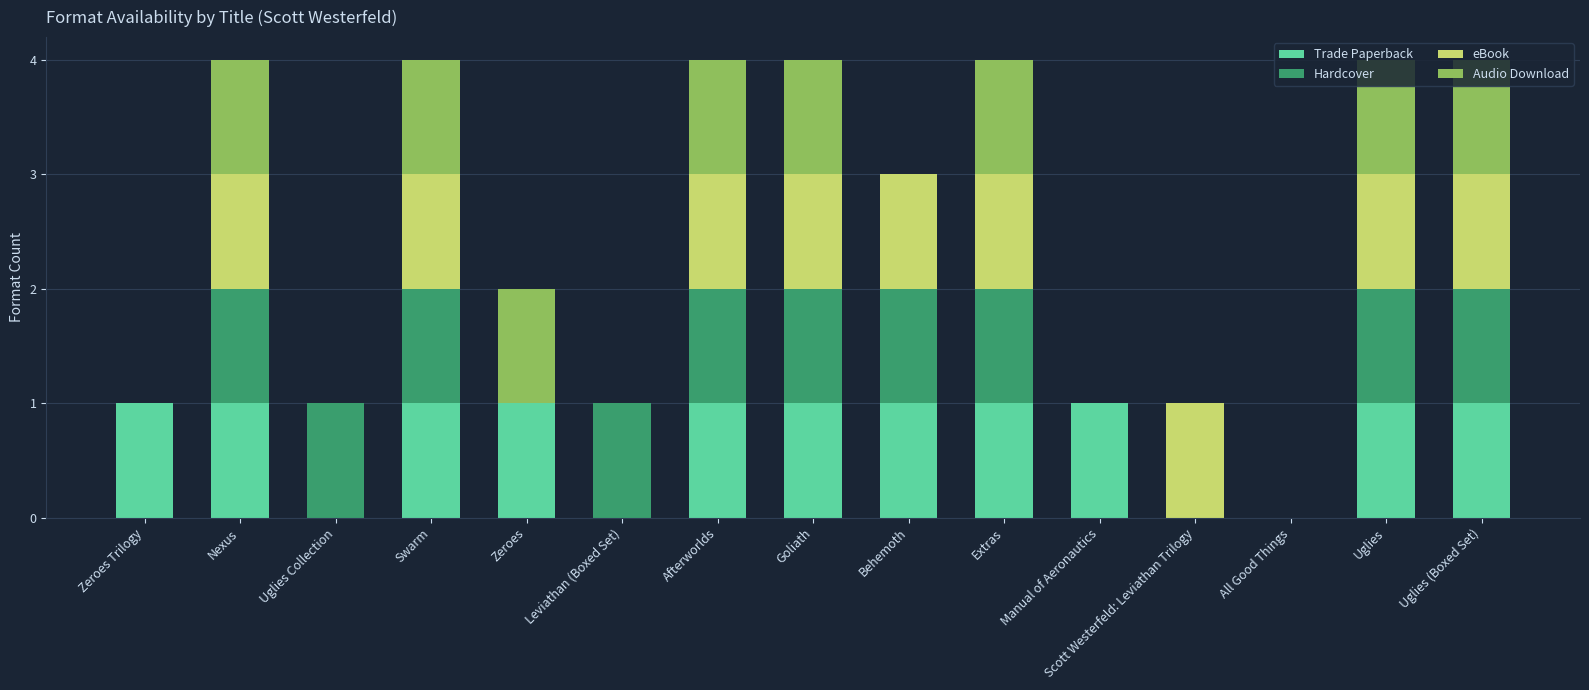

What is the sum of all Trade Paperback values?

11